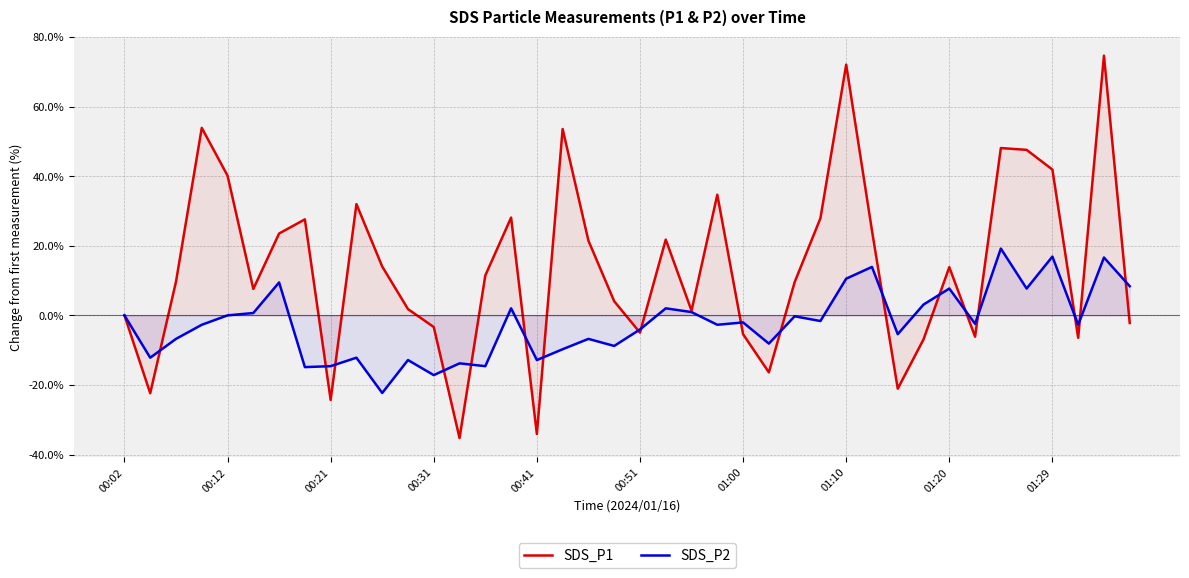

What is the approximate value of SDS_P2 at 33?

-2.4